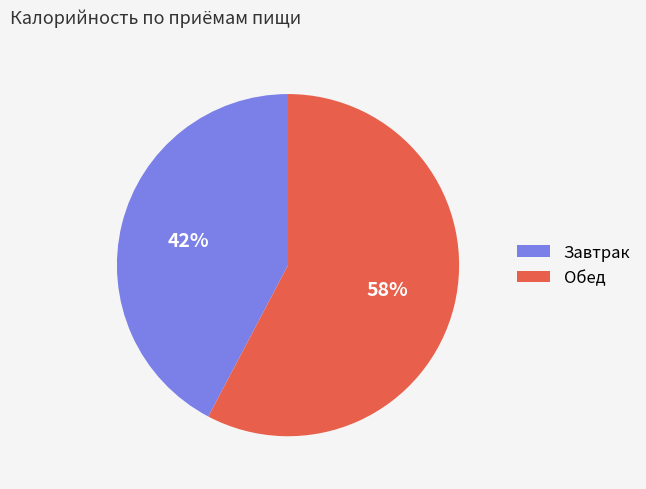

Approximately how many times larger is the value at Завтрак compared to Обед?

0.7